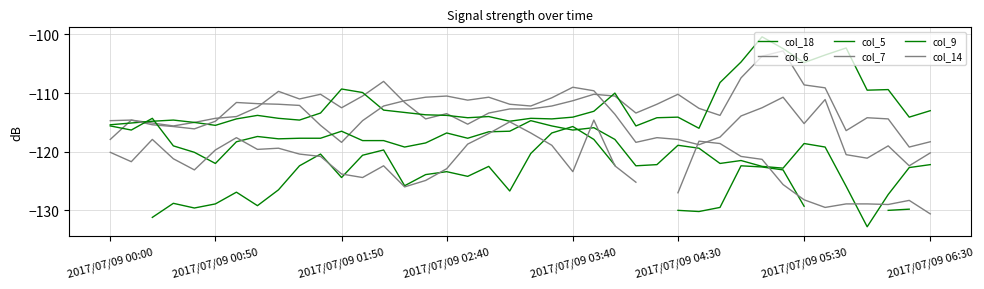

What is the minimum value for col_18?

-131.2